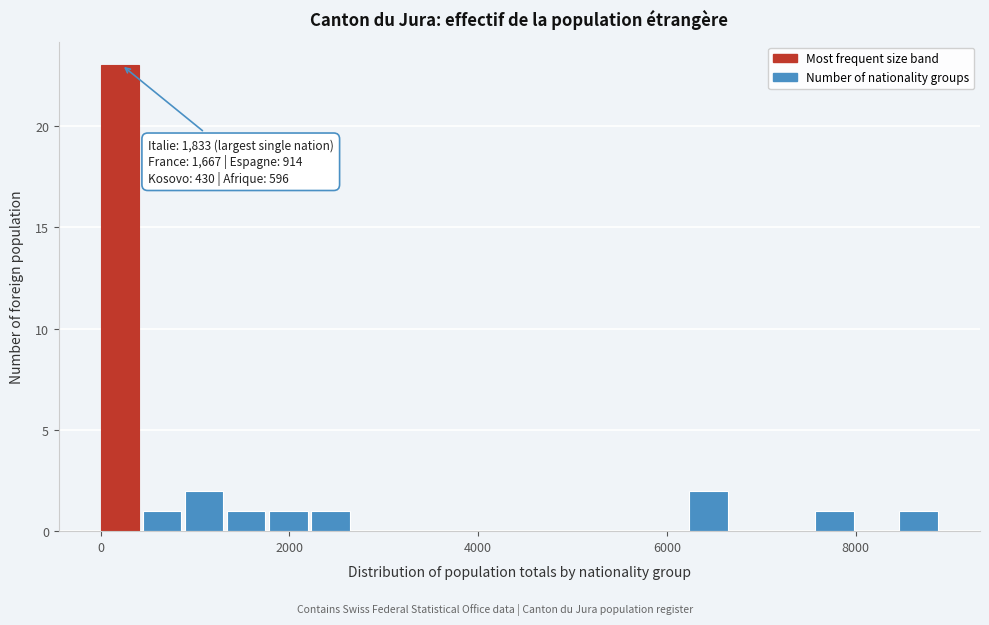

Read against the x-axis, roughly where is the centre of the tallest bar?

200